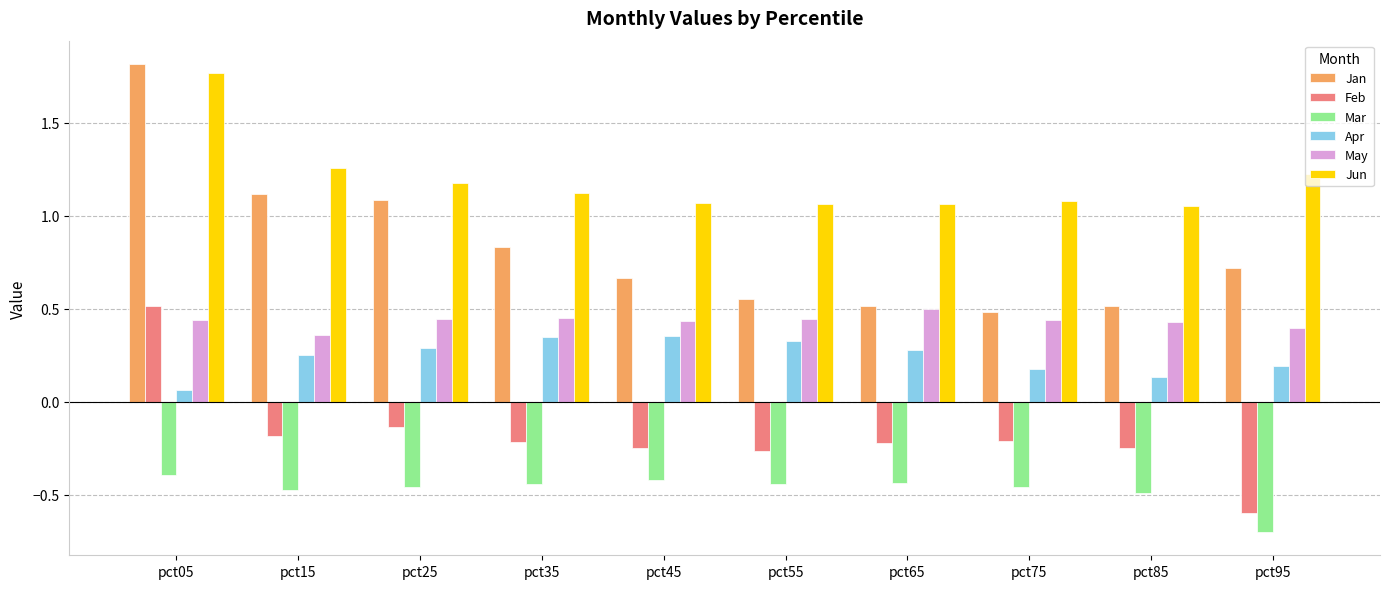

Count the Apr values in the range 0 to 1.

10